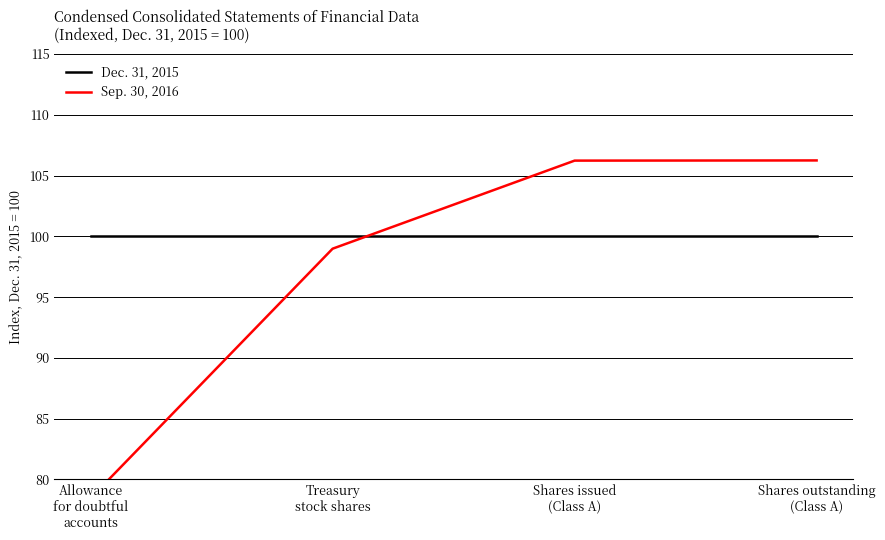

Rank the series by their maximum value, from highest to lowest.

Sep. 30, 2016, Dec. 31, 2015